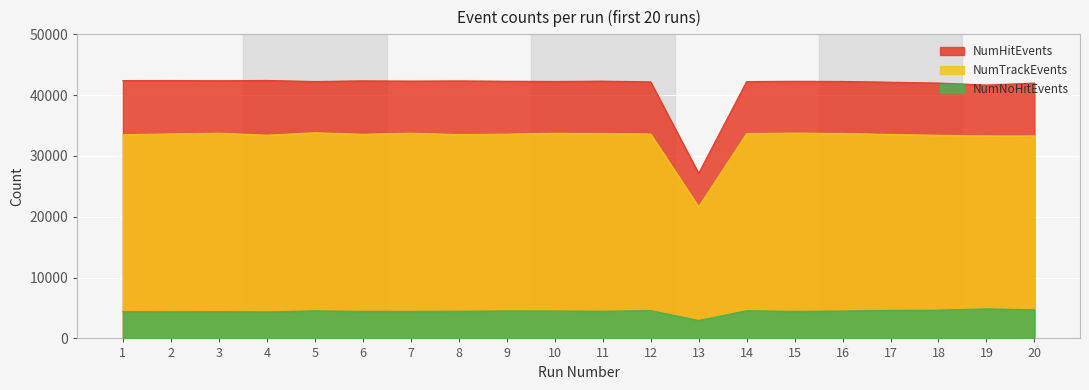

Read the NumTrackEvents value at 14, to the nearest 100.

33700